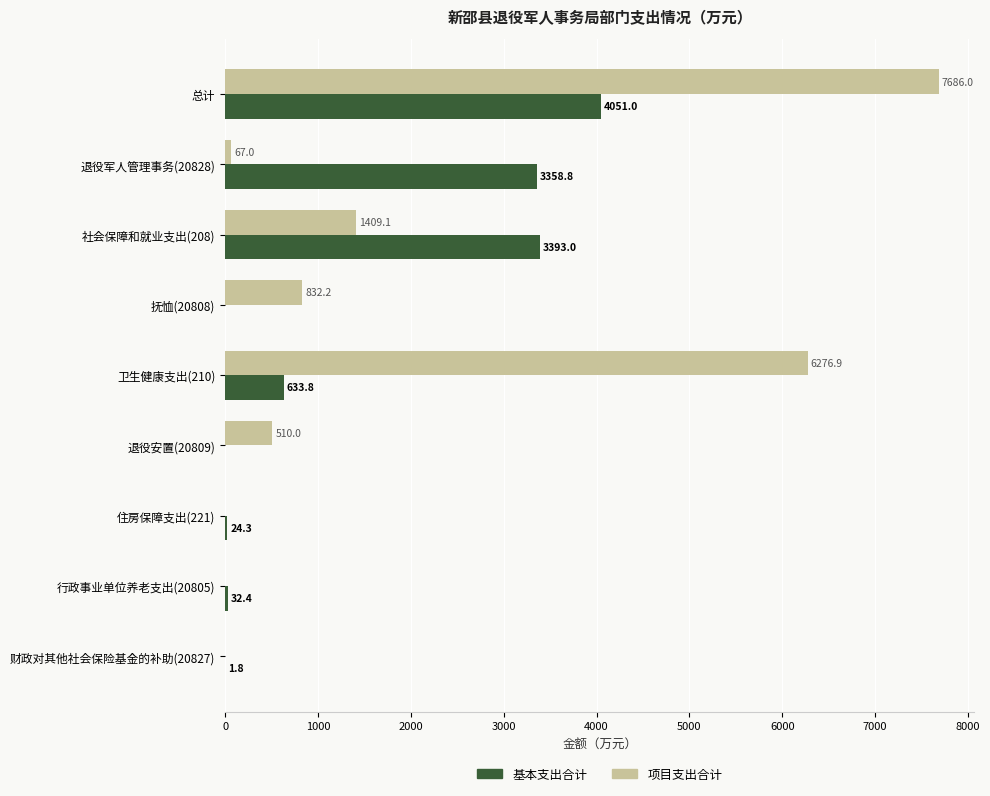

Which series has the largest range (max minus min)?

项目支出合计